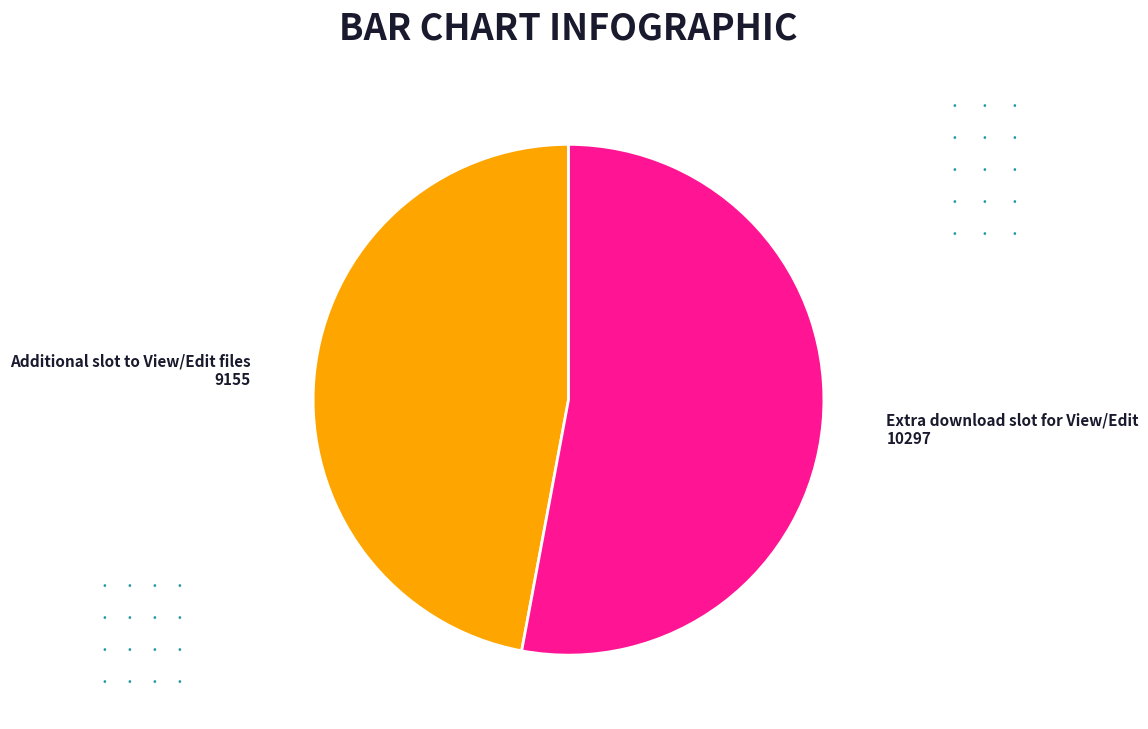

Is there a majority slice in this chart?

Yes